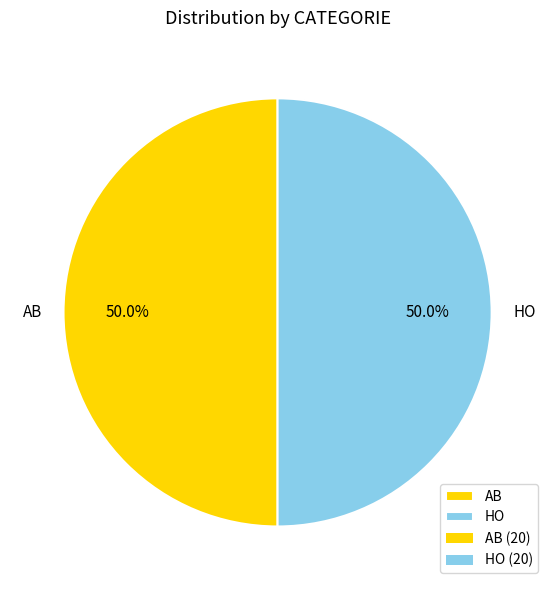

To the nearest percent, what percentage of the pie is AB?

50%